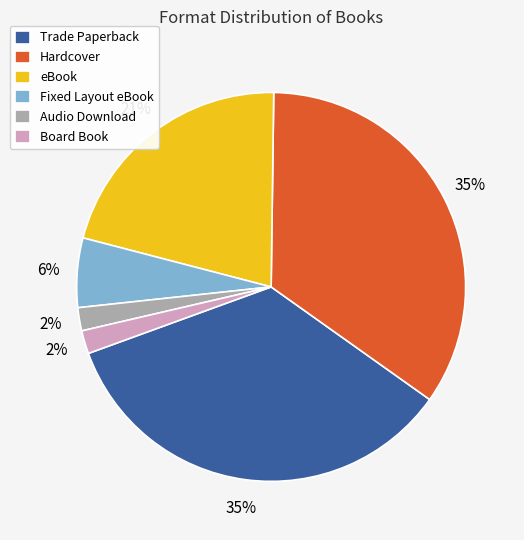

What percentage is the Trade Paperback slice, to the nearest percent?

35%